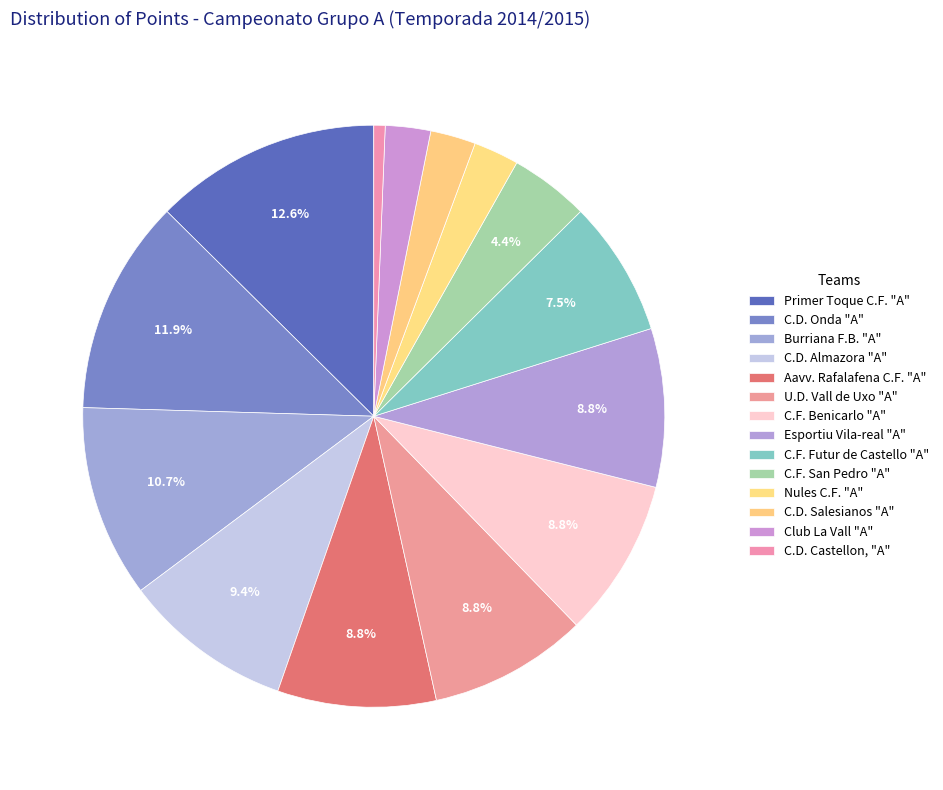

Do C.D. Castellon, "A" and Esportiu Vila-real "A" together represent more than half of the pie?

No